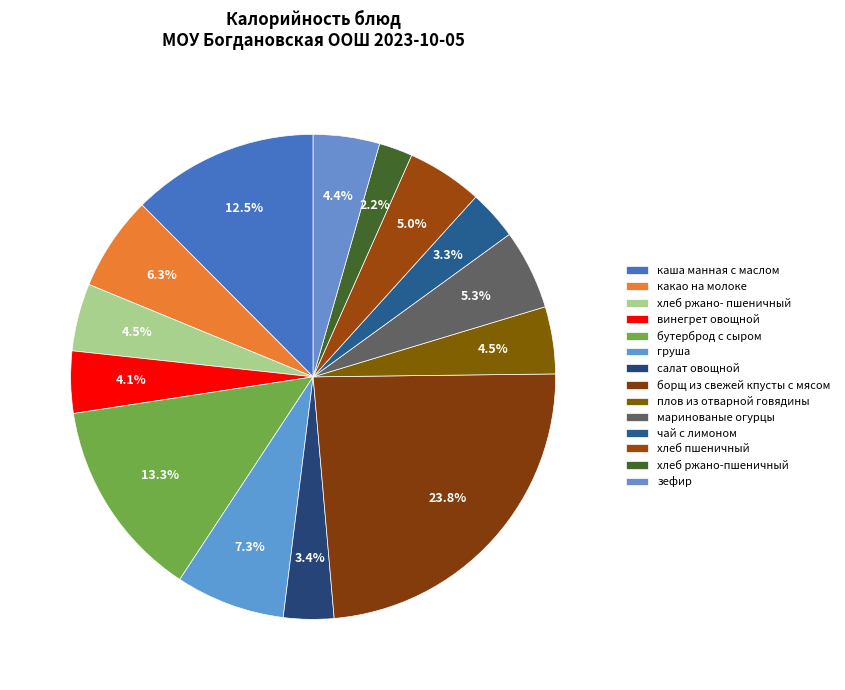

What percentage is NOT represented by каша манная с маслом?

87.5%